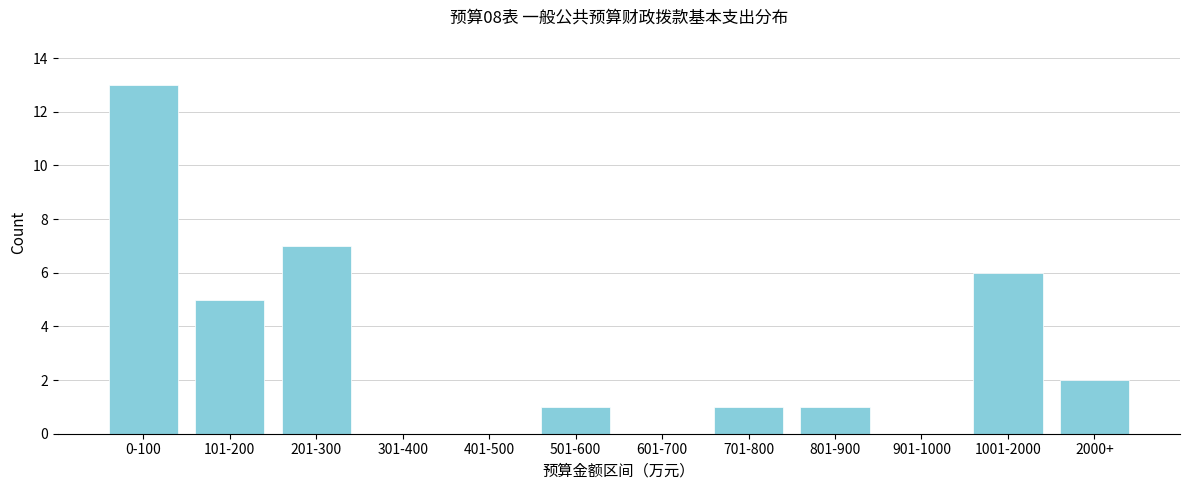

Reading left to right, extract all data points from this chart.

0-100=13	101-200=5	201-300=7	301-400=0	401-500=0	501-600=1	601-700=0	701-800=1	801-900=1	901-1000=0	1001-2000=6	2000+=2